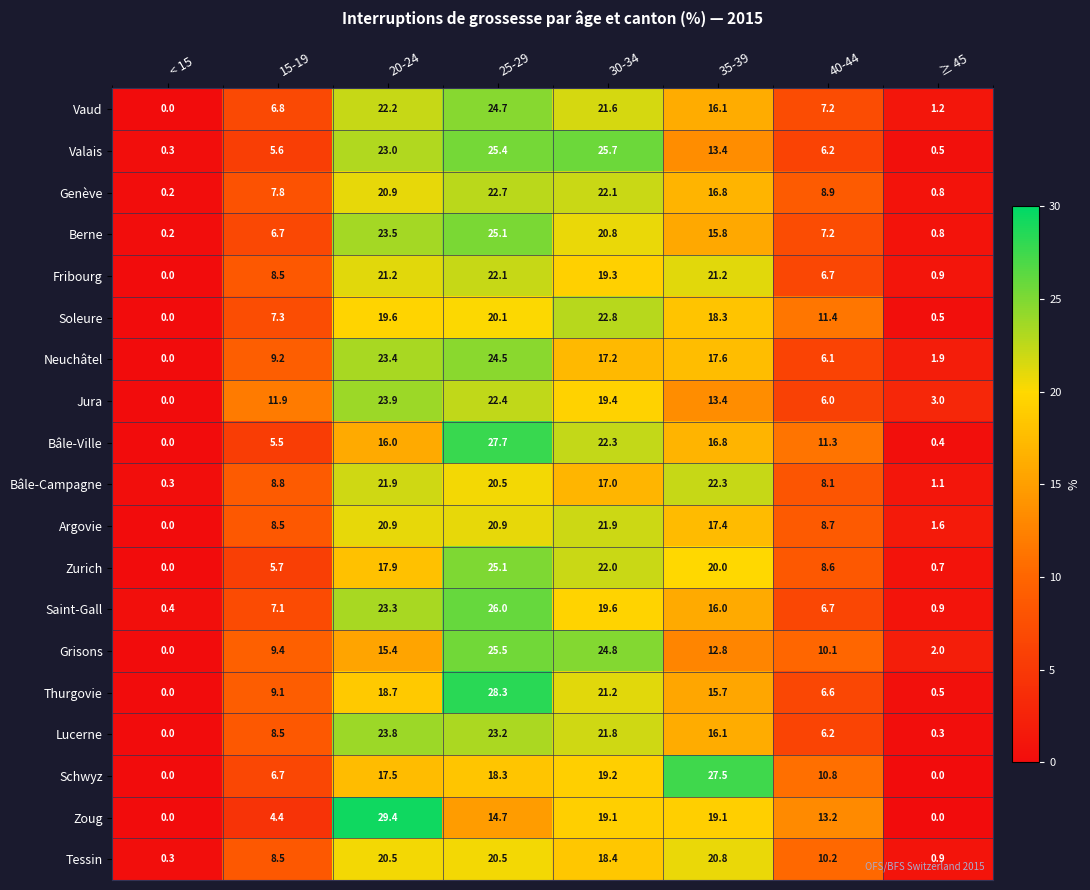

Is it true that Zurich equals 20.0 at 35-39?

True